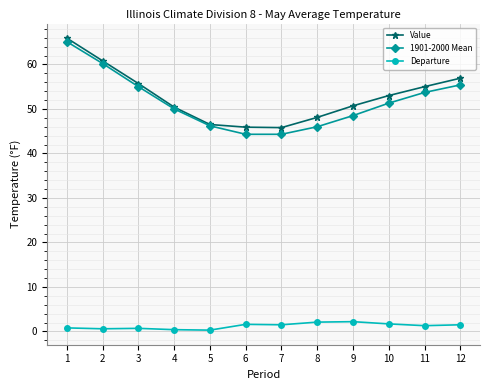

Does the chart have visible grid lines?

Yes